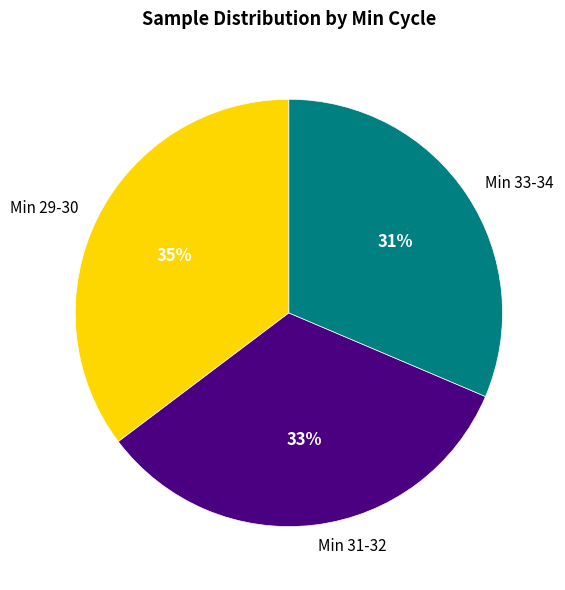

To the nearest percent, what is the average slice percentage?

33%